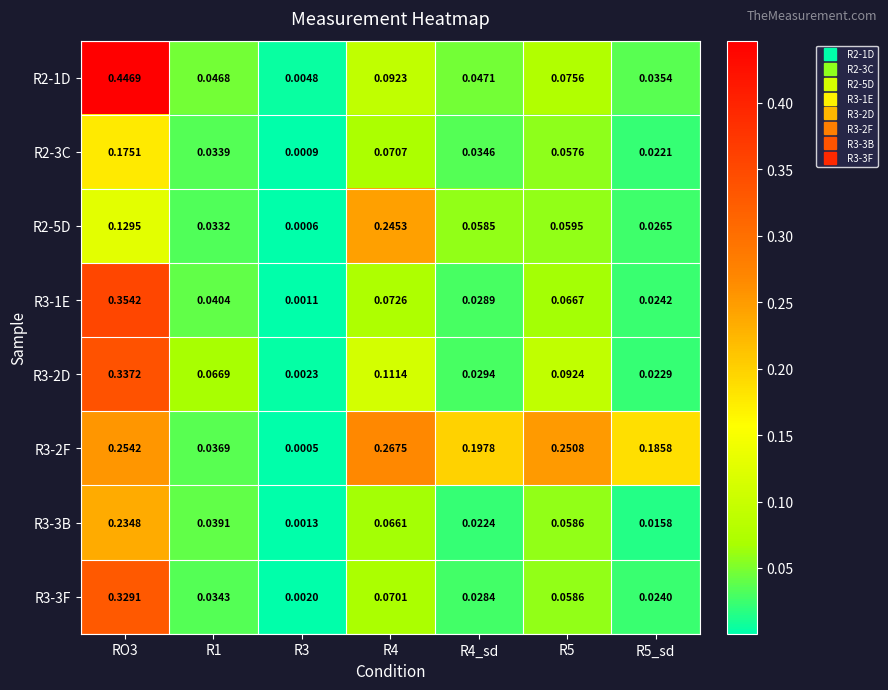

List the series in order of their peak value, highest first.

R2-1D, R3-1E, R3-2D, R3-3F, R3-2F, R2-5D, R3-3B, R2-3C